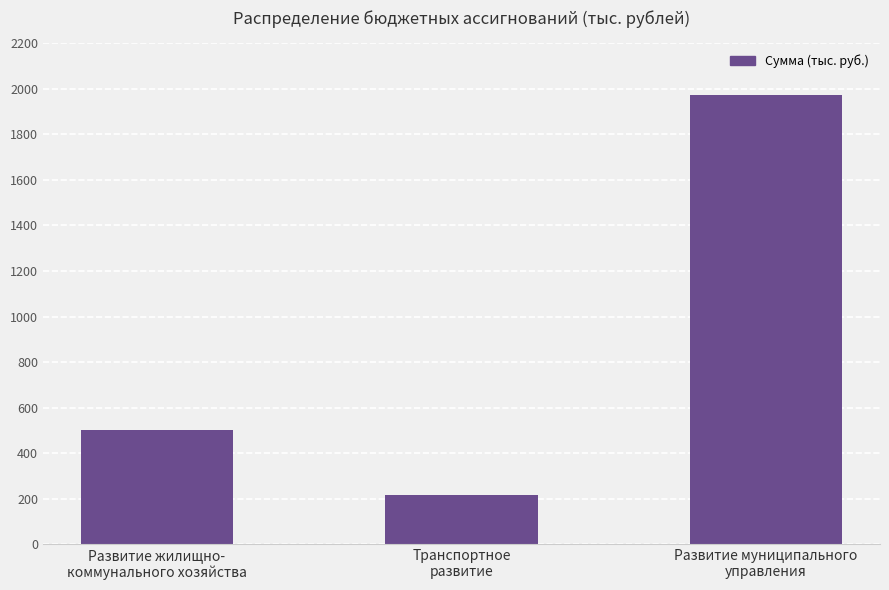

Count the number of data series in this chart.

1